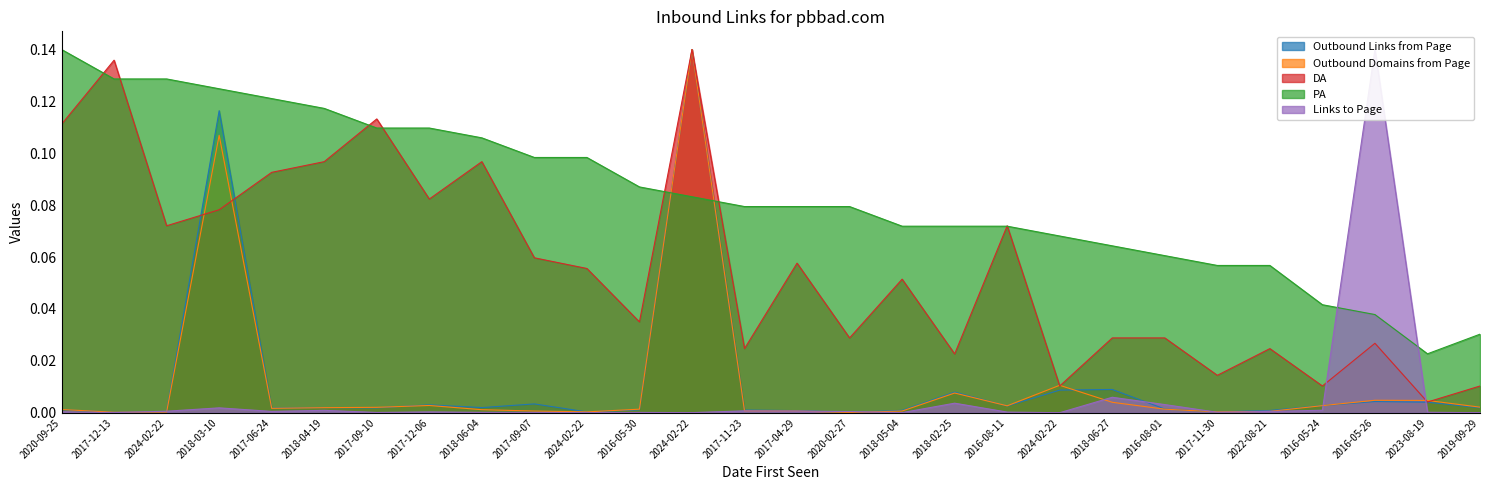

What is the difference between the maximum and minimum values in the PA series?

0.1